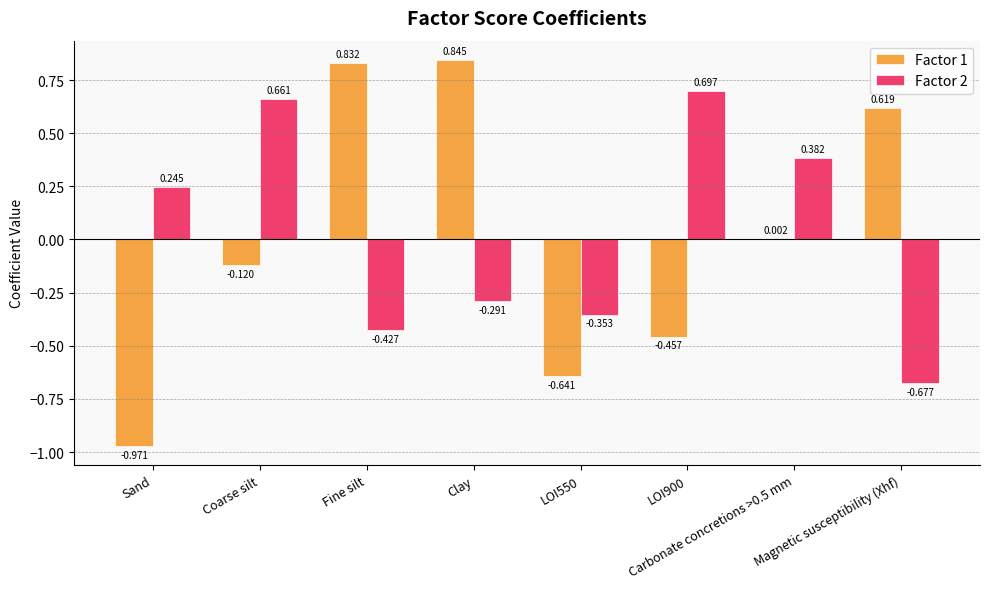

Is the value of Factor 1 at Coarse silt greater than the value of Factor 2 at LOI550?

Yes